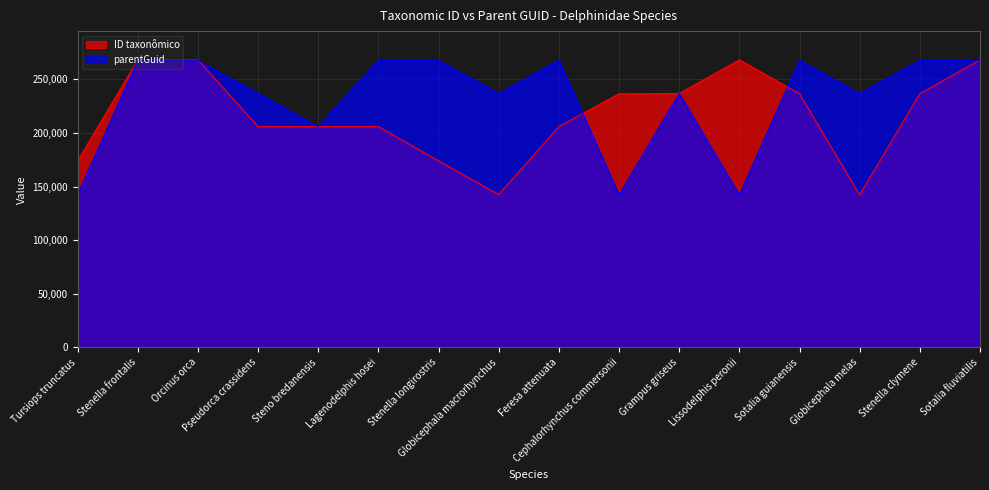

How many lines are shown in the chart?

2